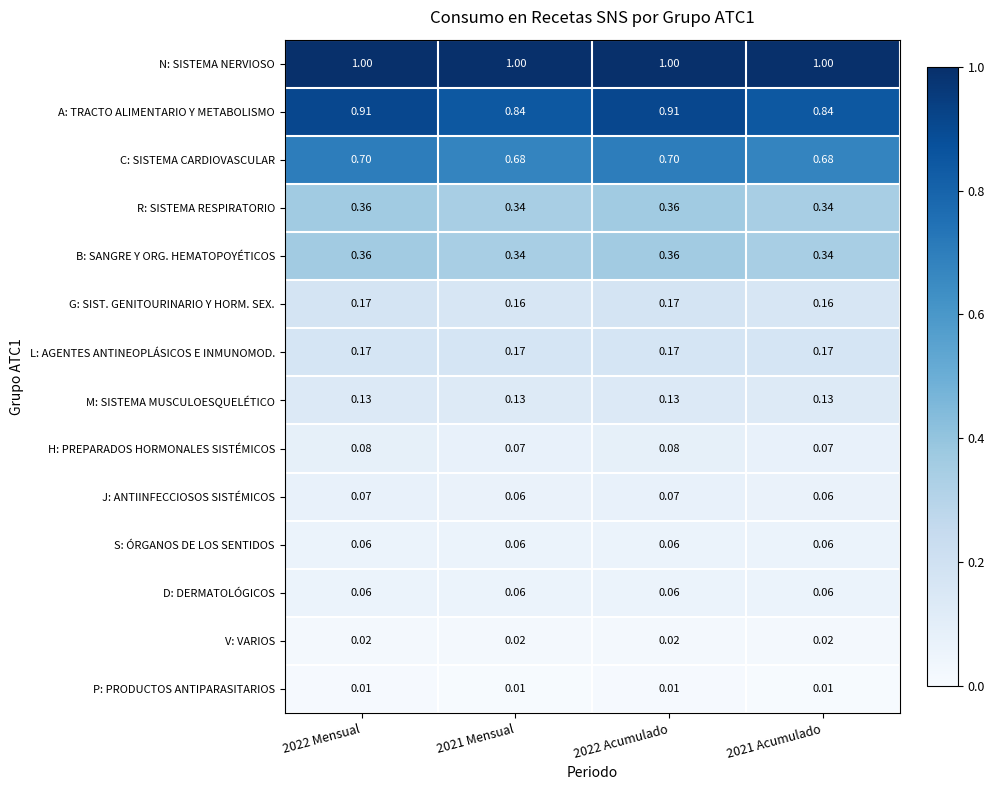

Which series has the widest spread of values?

A: TRACTO ALIMENTARIO Y METABOLISMO